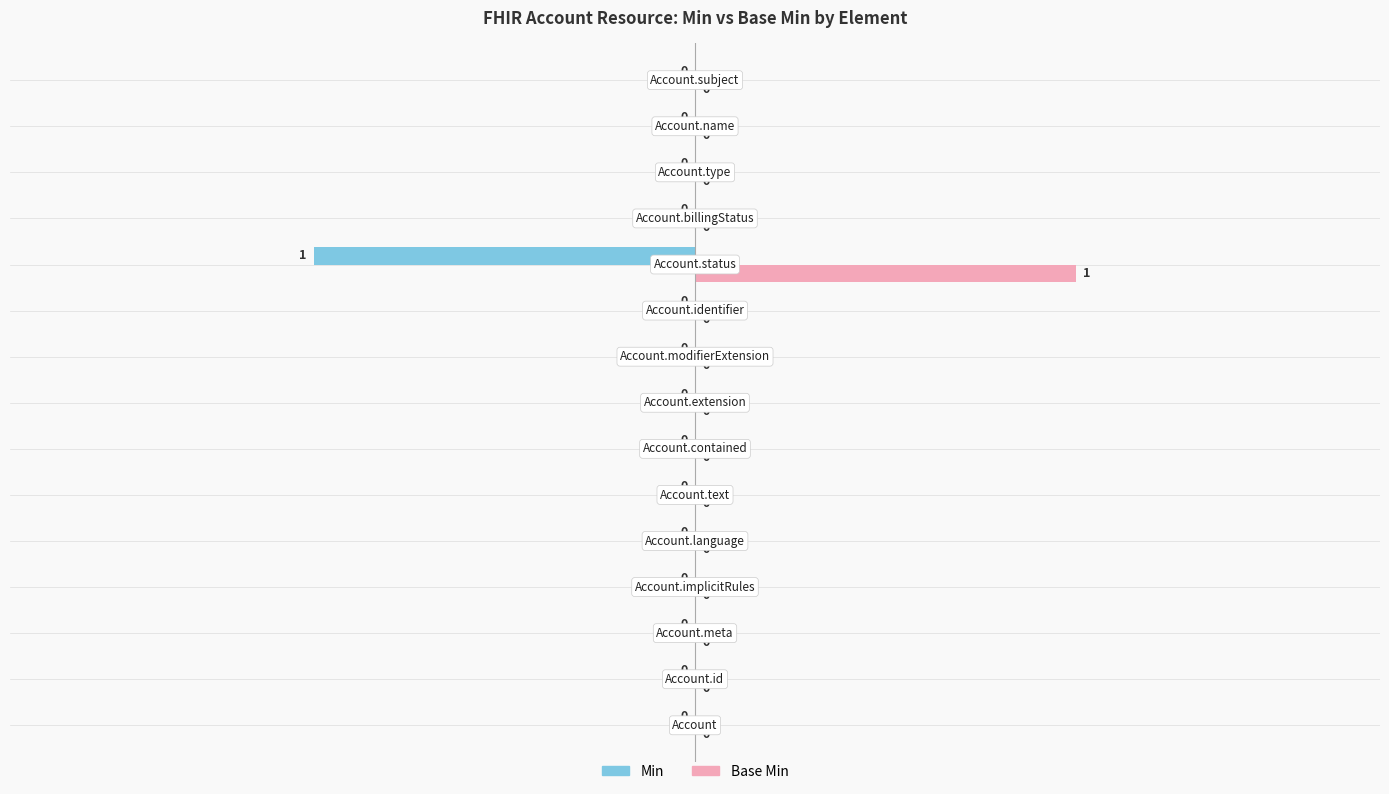

How many Base Min values are between 0 and 1?

15